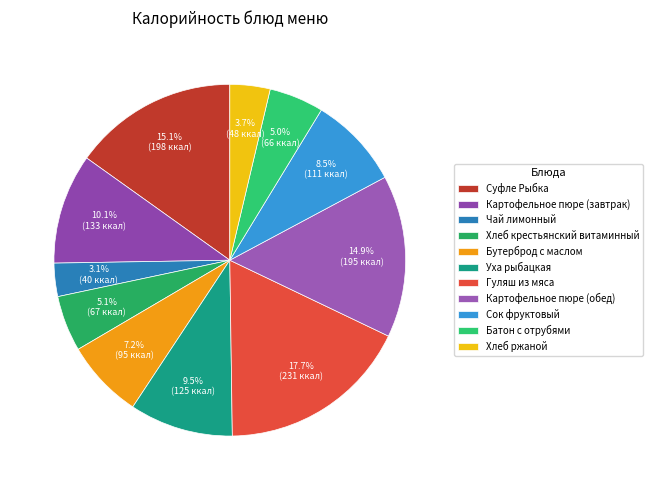

Which category has the biggest portion of the pie?

Гуляш из мяса